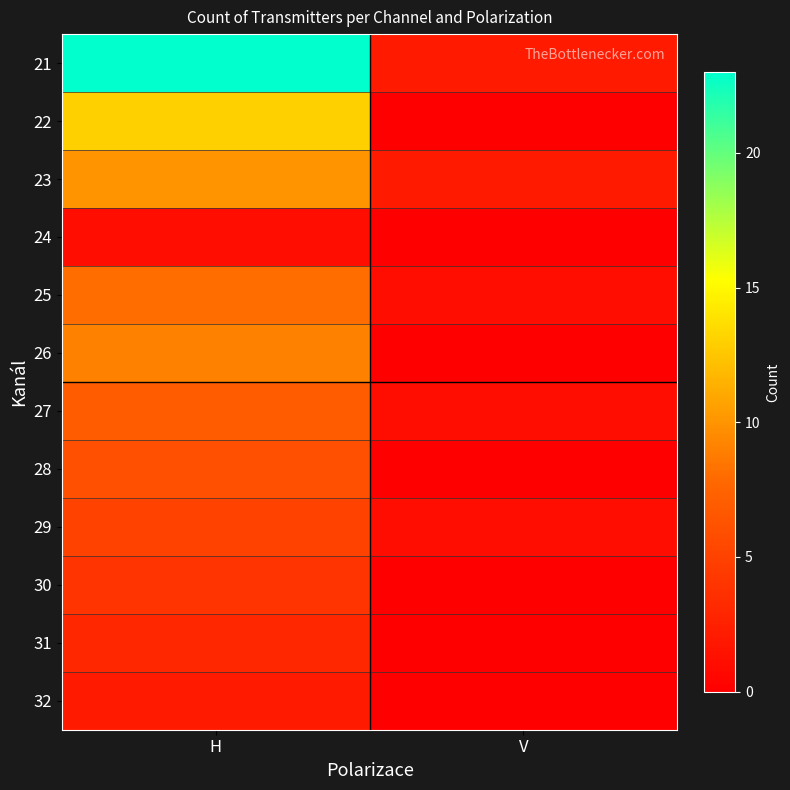

Reading left to right, what are all the values shown in this chart?

21: H=23	V=2
22: H=13	V=0
23: H=10	V=2
24: H=1	V=0
25: H=8	V=1
26: H=9	V=0
27: H=7	V=1
28: H=6	V=0
29: H=5	V=1
30: H=4	V=0
31: H=3	V=0
32: H=2	V=0